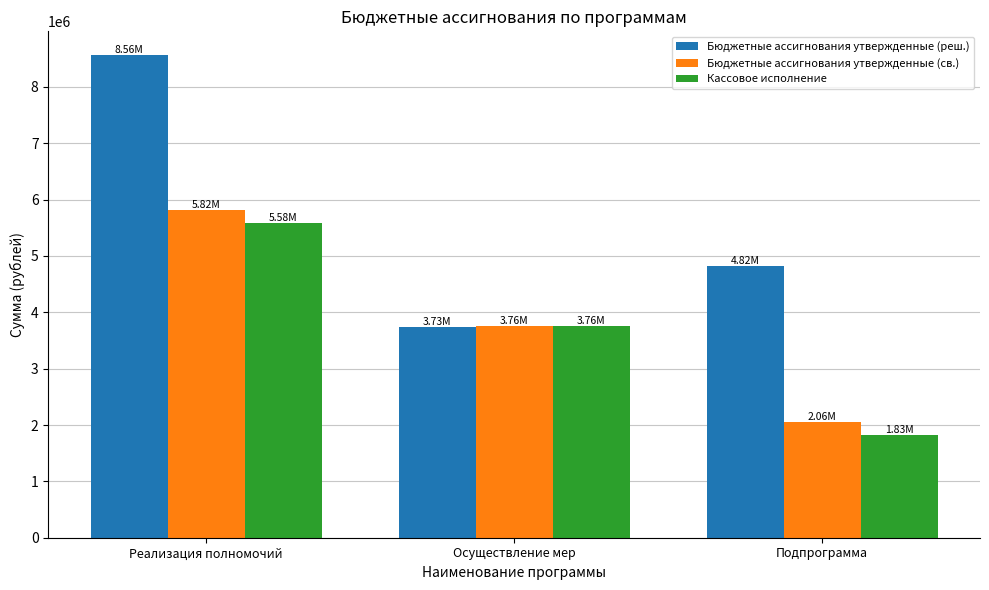

Between Реализация полномочий and Осуществление мер, which series saw the biggest shift?

Бюджетные ассигнования утвержденные (реш.)